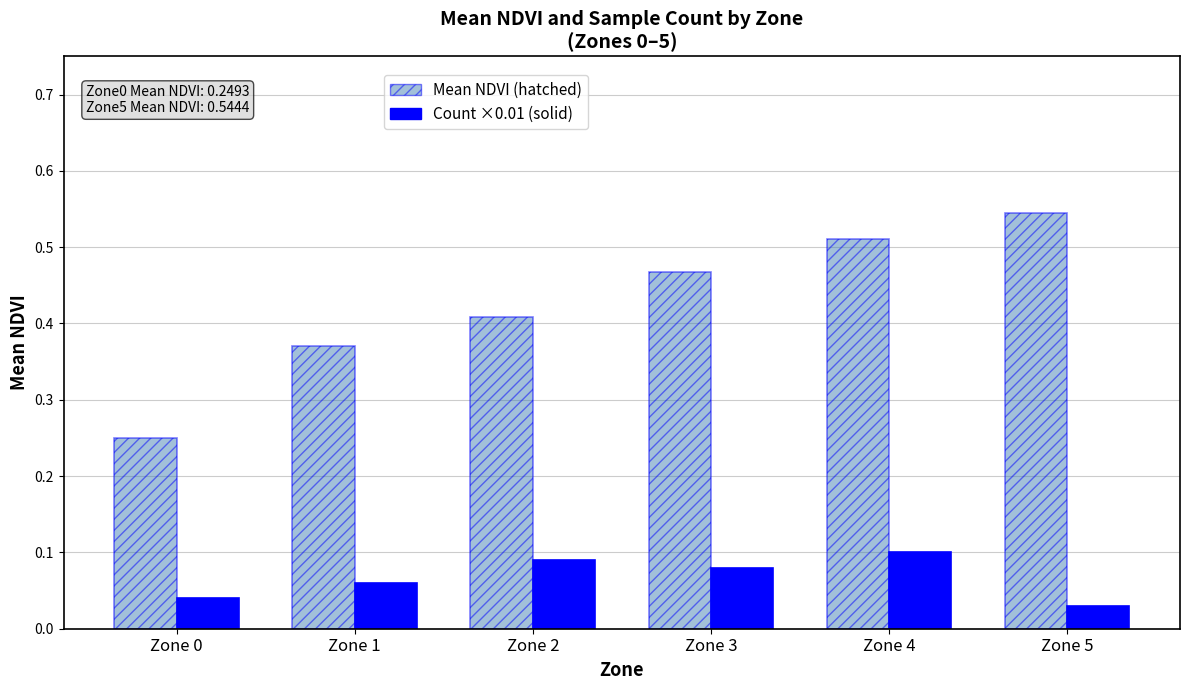

Which label corresponds to the largest value in the chart?

Zone 5